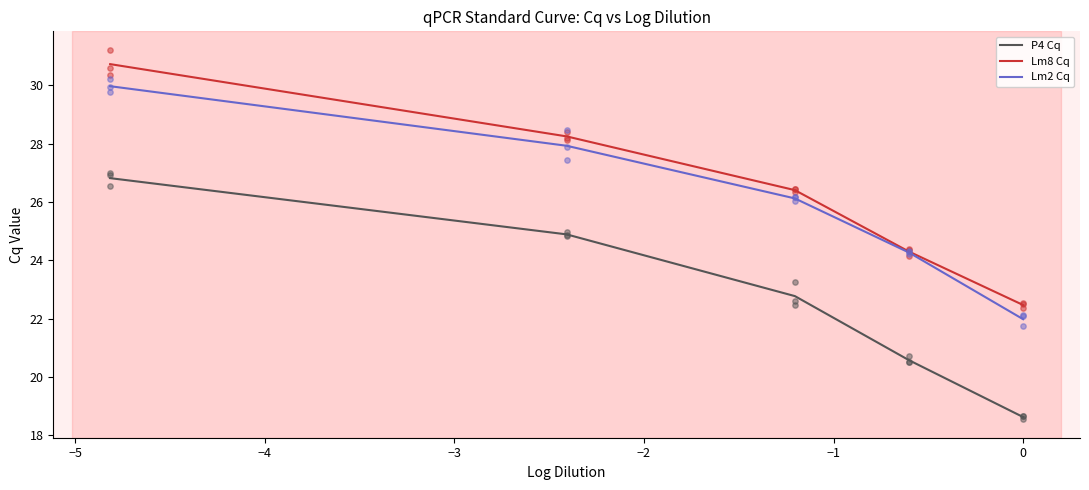

True or false: Lm8 Cq and P4 Cq cross at least once.

False